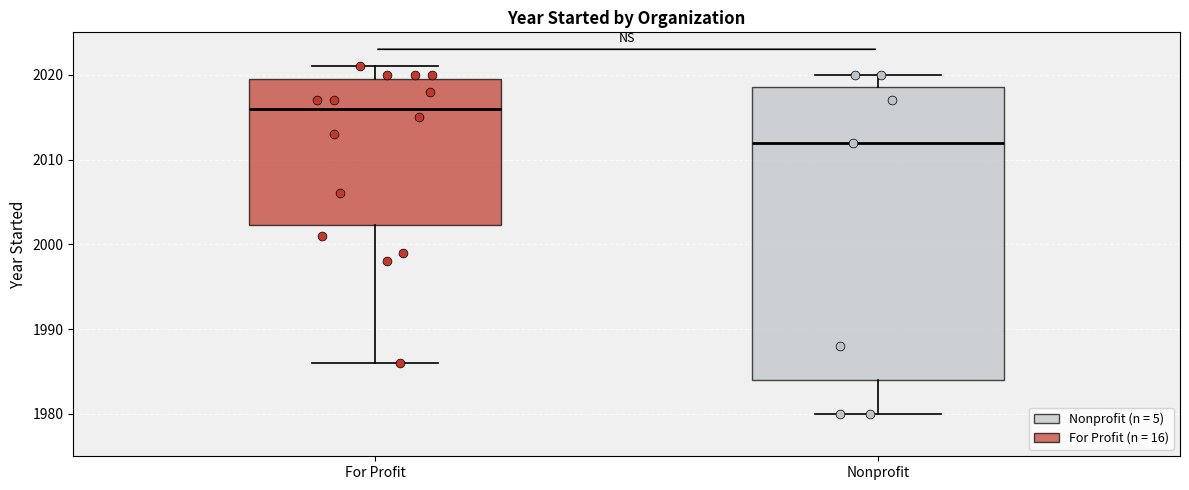

Comparing the boxes themselves (not the whiskers), which one is the tallest?

Nonprofit